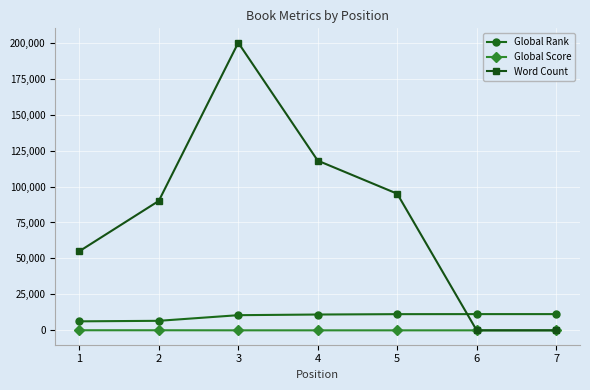

How many data points in Global Rank are less than 10998?

3